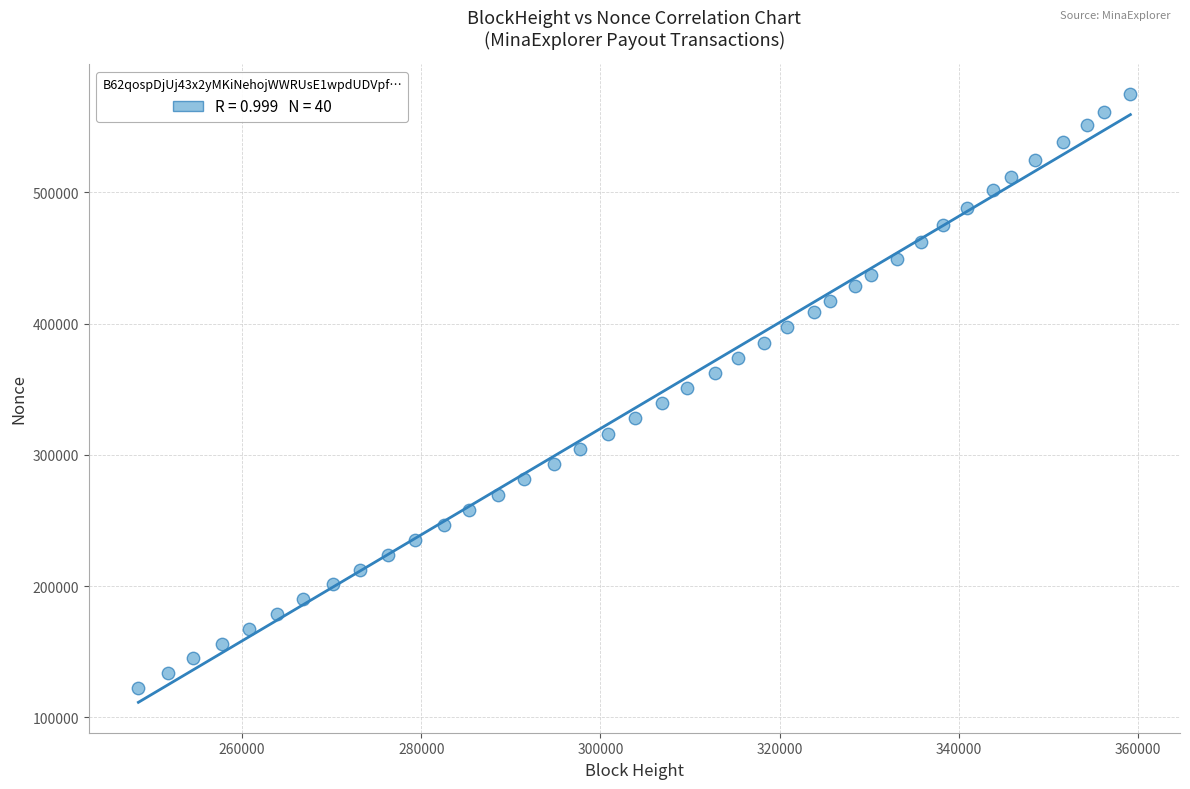

What is the range of Y values (max minus min)?

451792